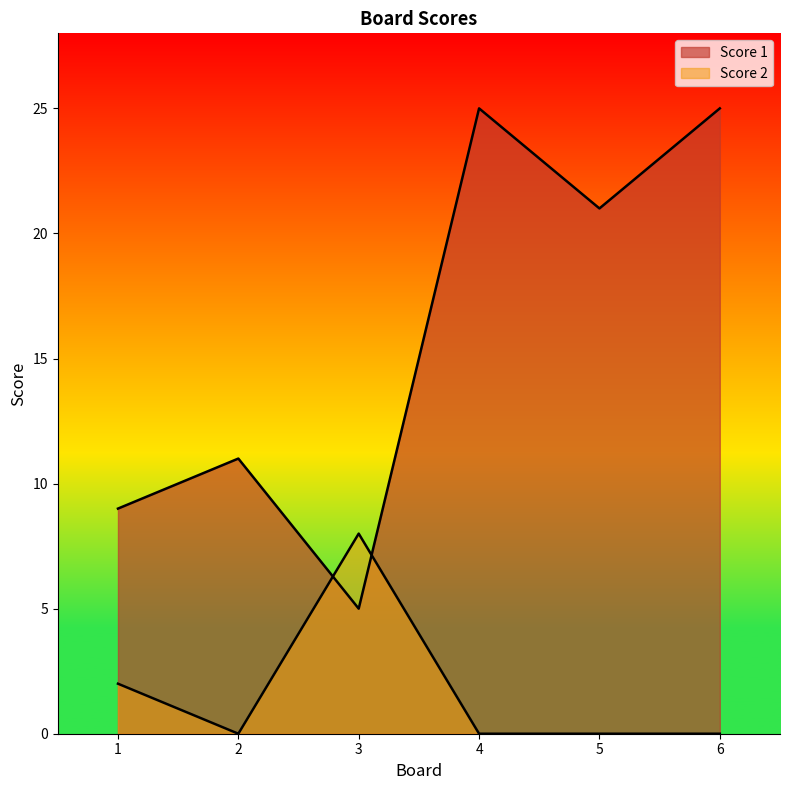

Which series has the largest total across all categories?

Score 1